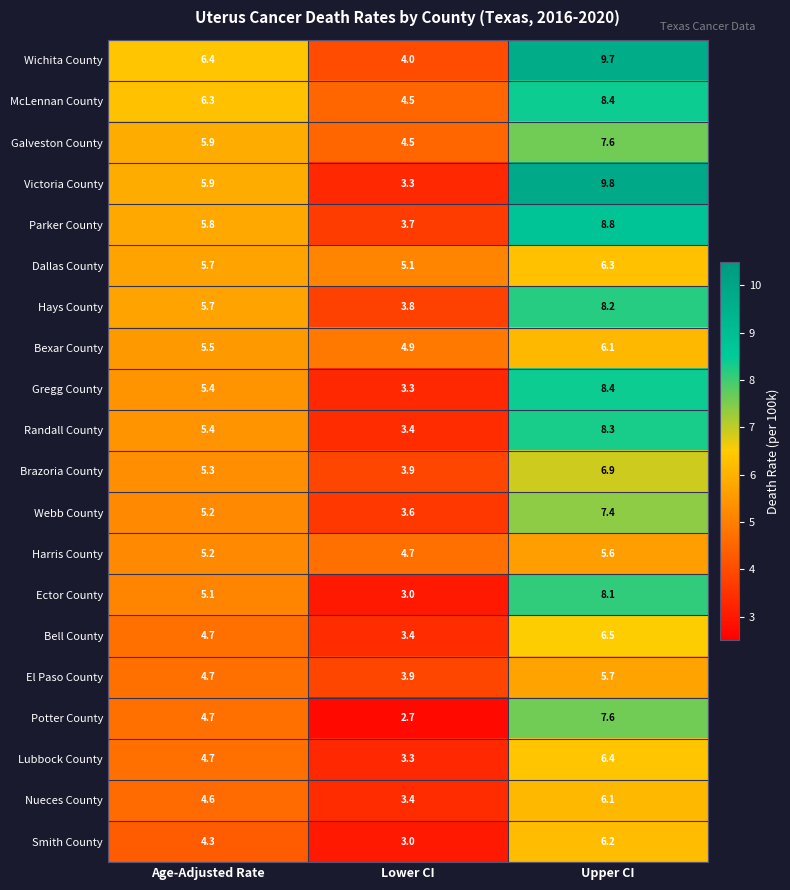

What is the difference between the Gregg County values at Upper CI and Lower CI?

5.1